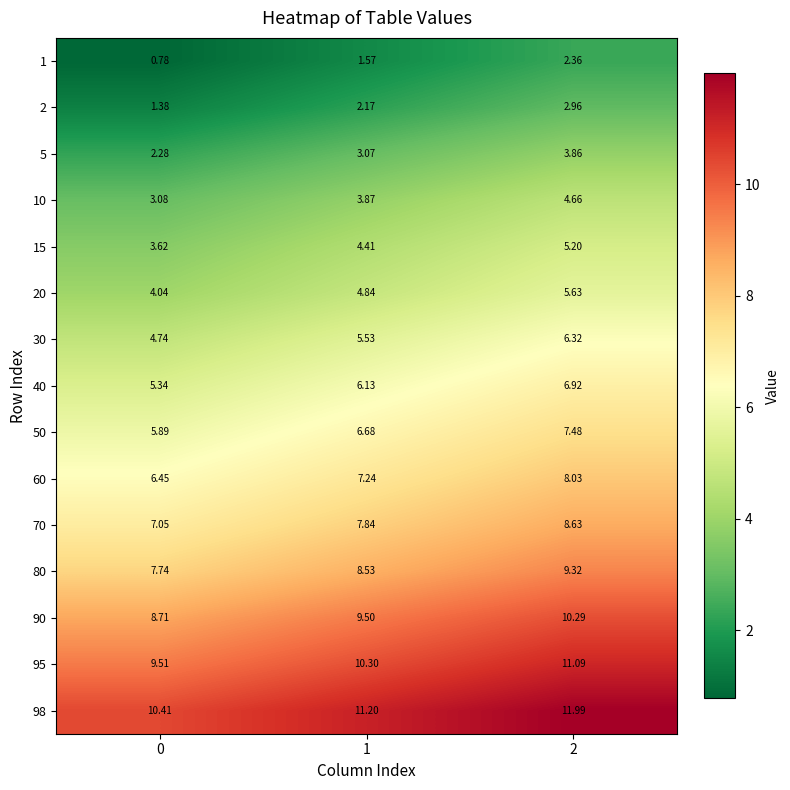

How many series are shown in this chart?

15